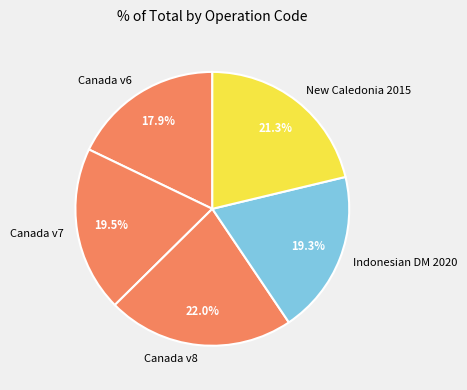

Which slice is the smallest?

Canada v6